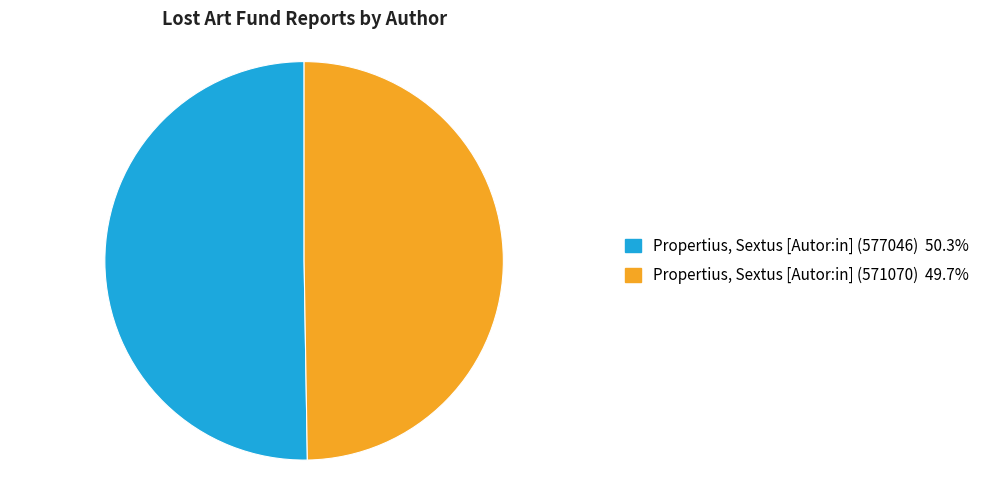

How many segments does this pie chart have?

2